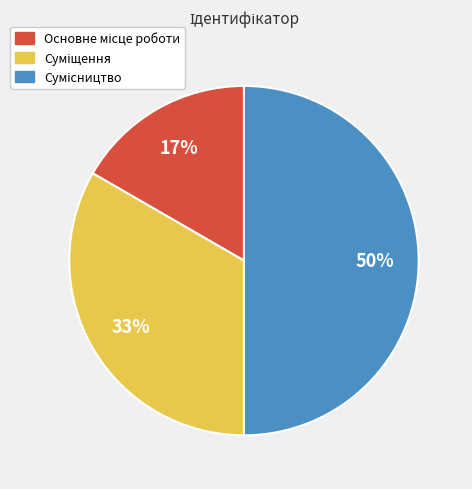

To the nearest percent, what is the difference between the largest and smallest slice percentages?

33%